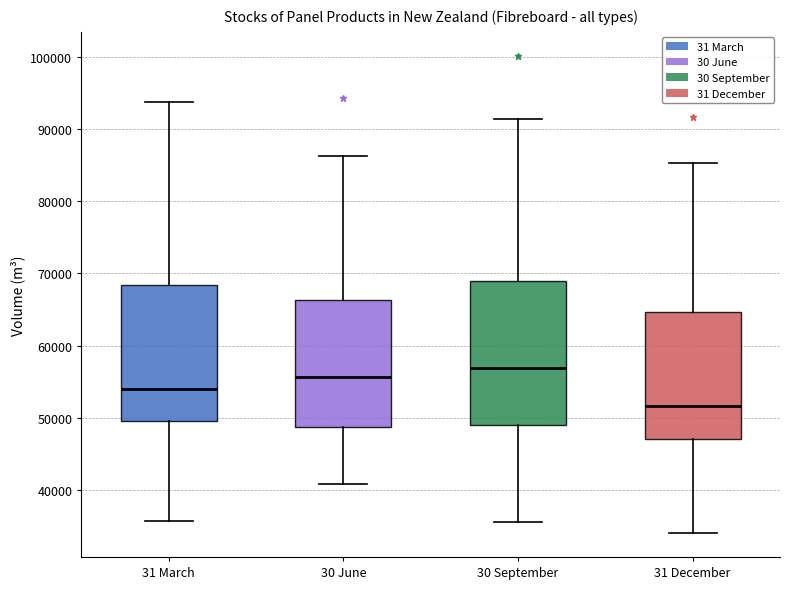

Which box's median line is the lowest?

31 December